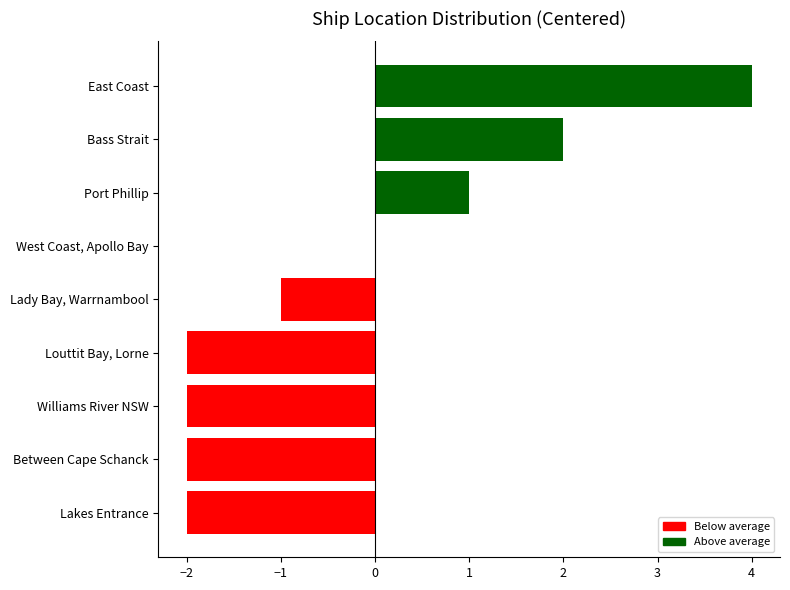

Reading bottom to top, transcribe all the data shown in this chart.

Lakes Entrance=-2	Between Cape Schanck=-2	Williams River NSW=-2	Louttit Bay, Lorne=-2	Lady Bay, Warrnambool=-1	West Coast, Apollo Bay=0	Port Phillip=1	Bass Strait=2	East Coast=4